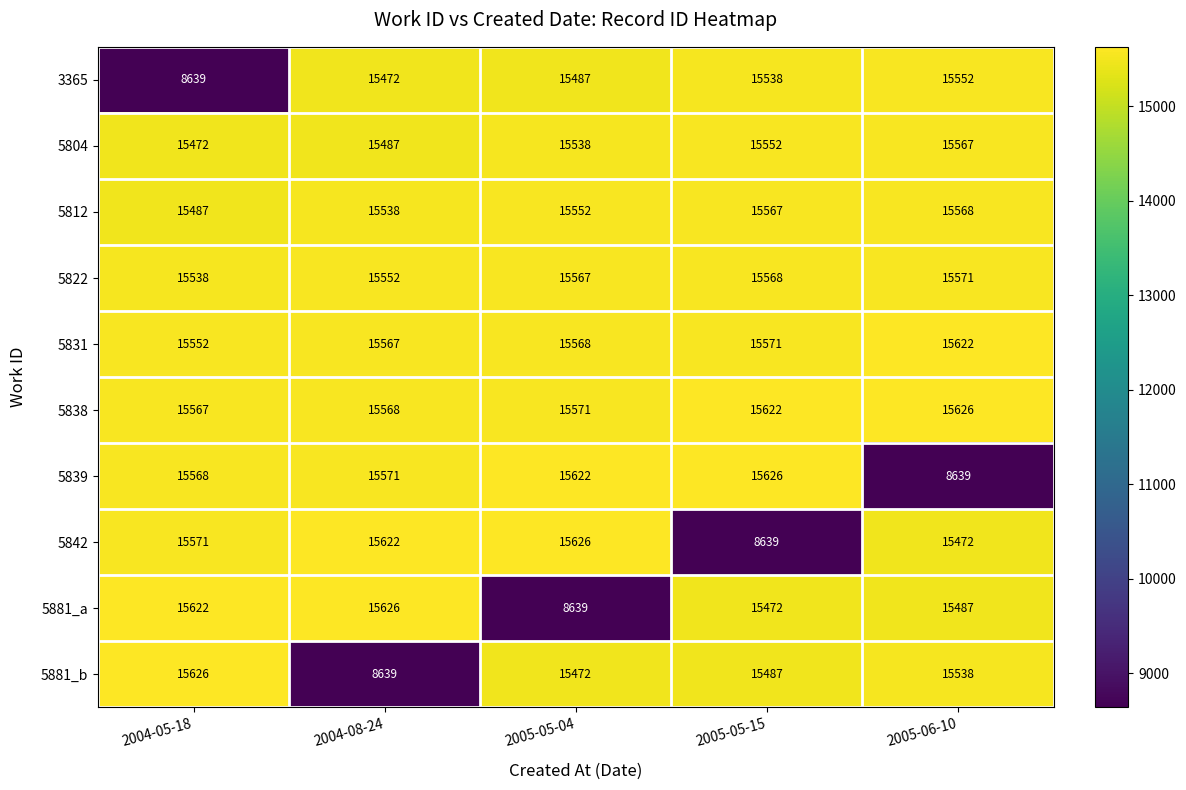

At how many categories does at least one series exceed 10390?

5